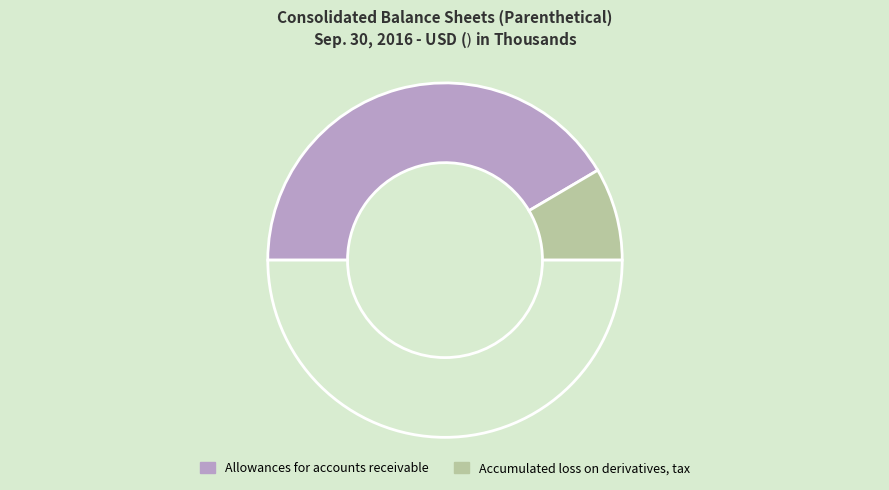

How many slices are in this pie chart?

3